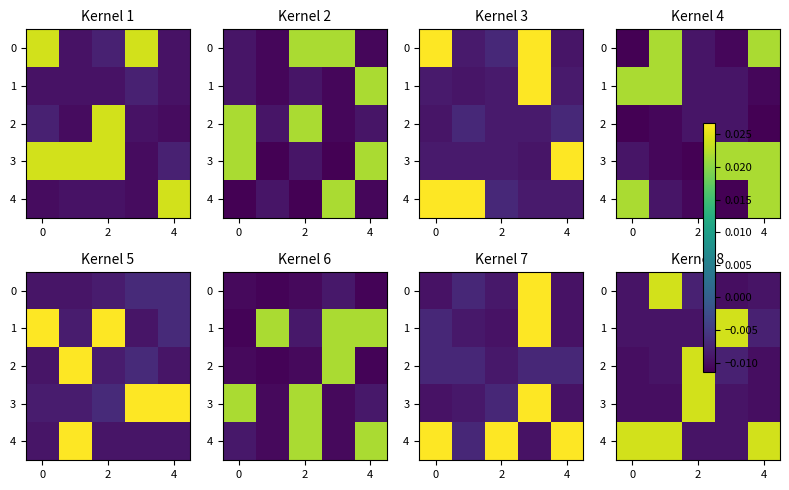

Which has a higher value, 2 or 0?

2